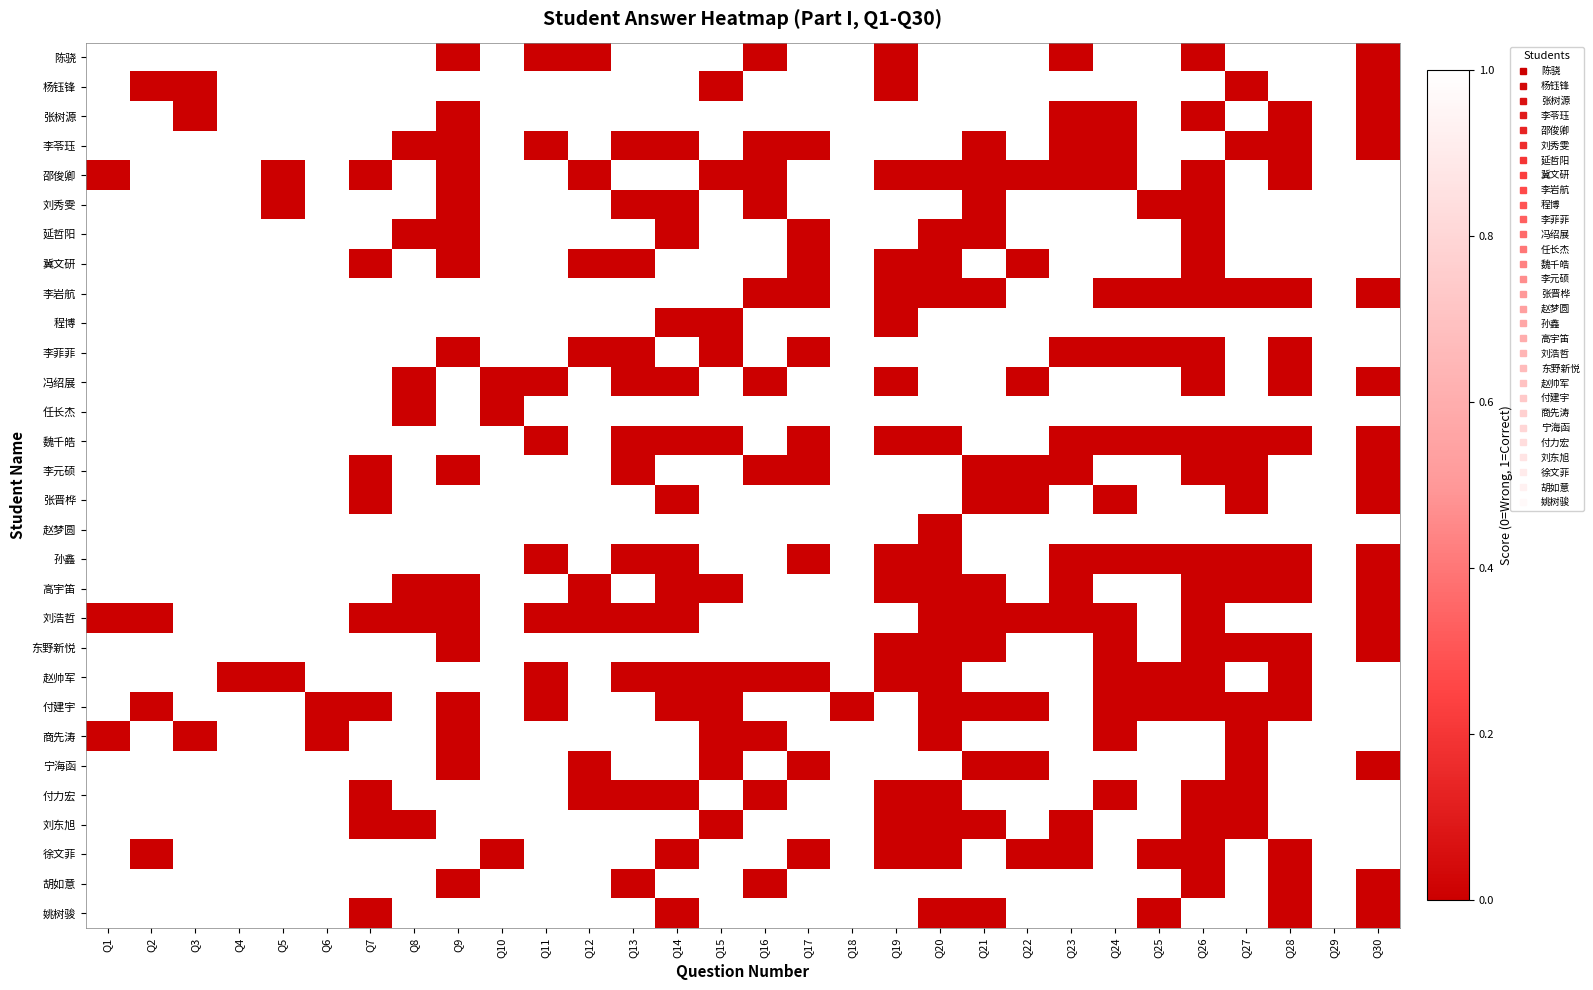

List the series in order of their peak value, lowest first.

陈骁, 杨钰锋, 张树源, 李苓珏, 邵俊卿, 刘秀雯, 延哲阳, 冀文研, 李岩航, 程博, 李菲菲, 冯绍展, 任长杰, 魏千皓, 李元硕, 张晋桦, 赵梦圆, 孙鑫, 高宇笛, 刘浩哲, 东野新悦, 赵帅军, 付建宇, 商先涛, 宁海函, 付力宏, 刘东旭, 徐文菲, 胡如意, 姚树骏